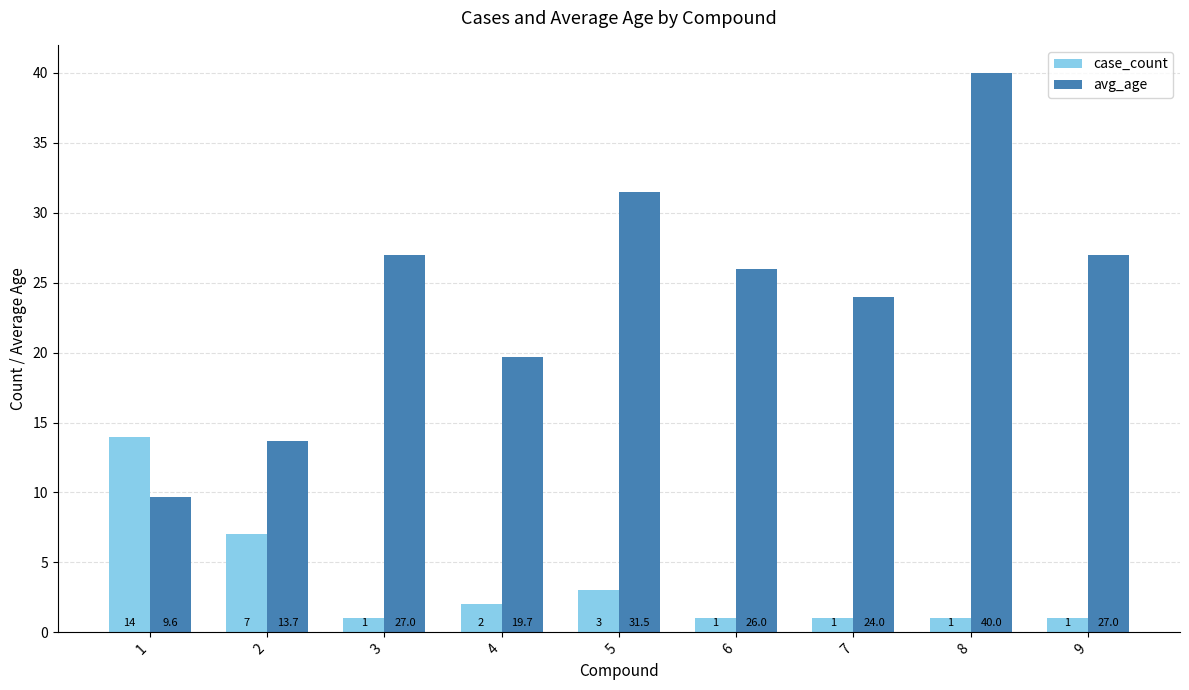

What are all the series names shown in the legend?

case_count, avg_age